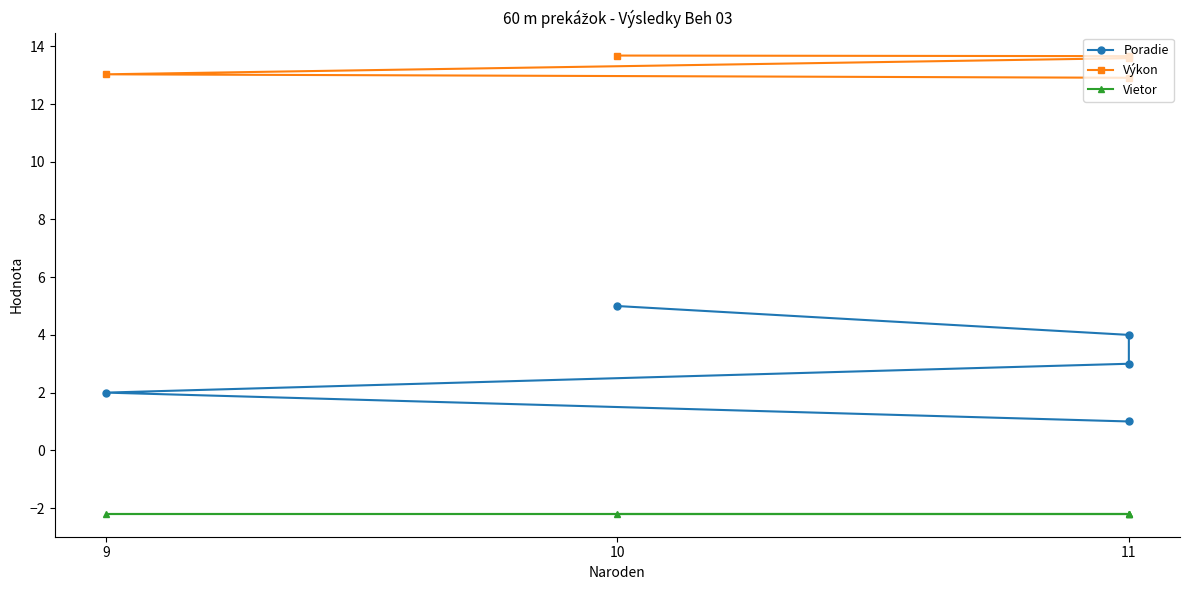

The Poradie series shows 3.0 at 11. True or false?

True